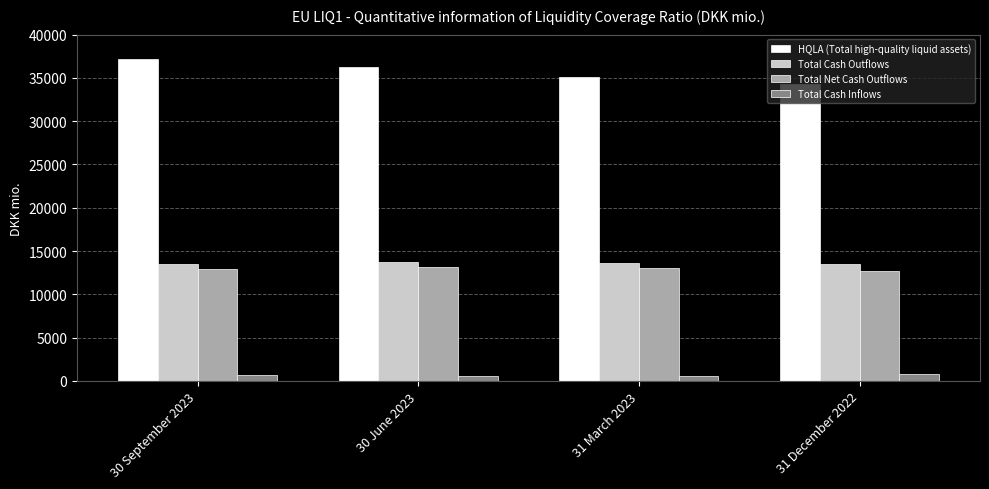

What is the label of the 3rd bar from the left?

31 March 2023